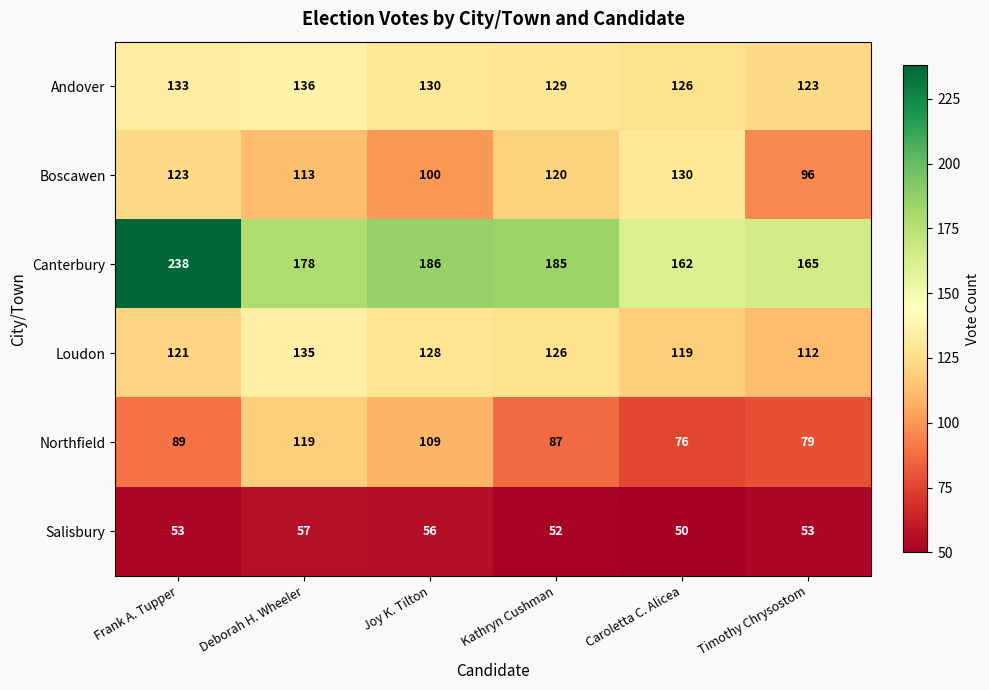

Is it true that Salisbury equals 100 at Joy K. Tilton?

False